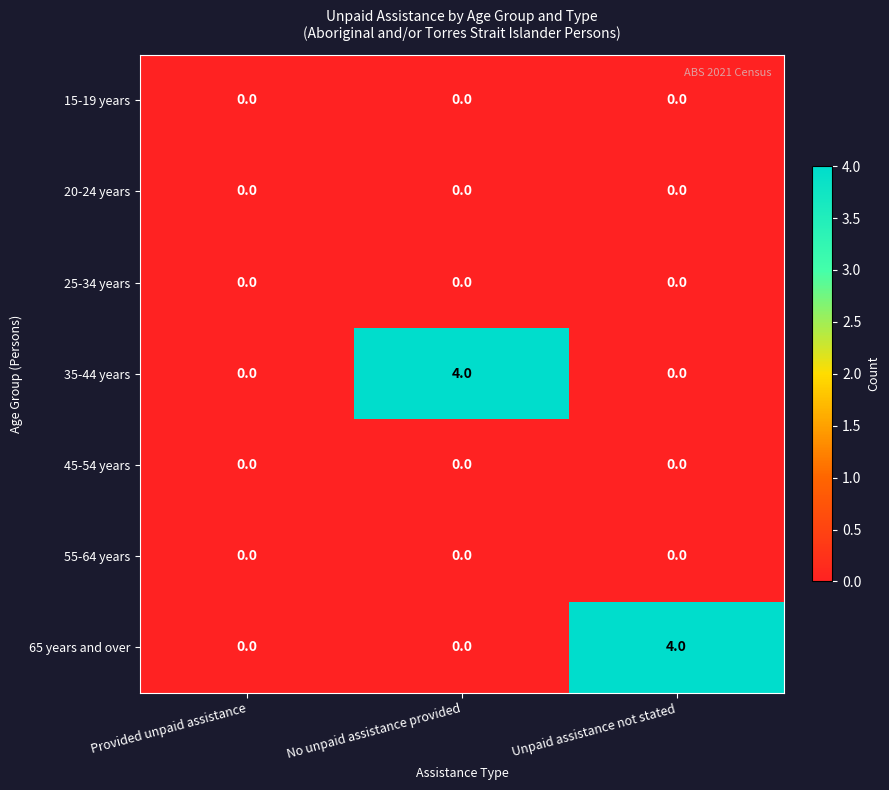

Is it true that 15-19 years equals 0 at Provided unpaid assistance?

True